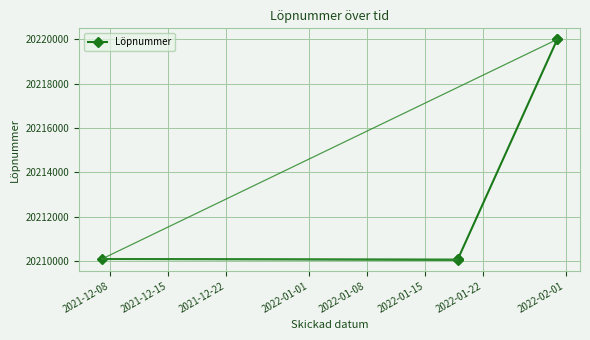

How many distinct data groups are displayed?

1